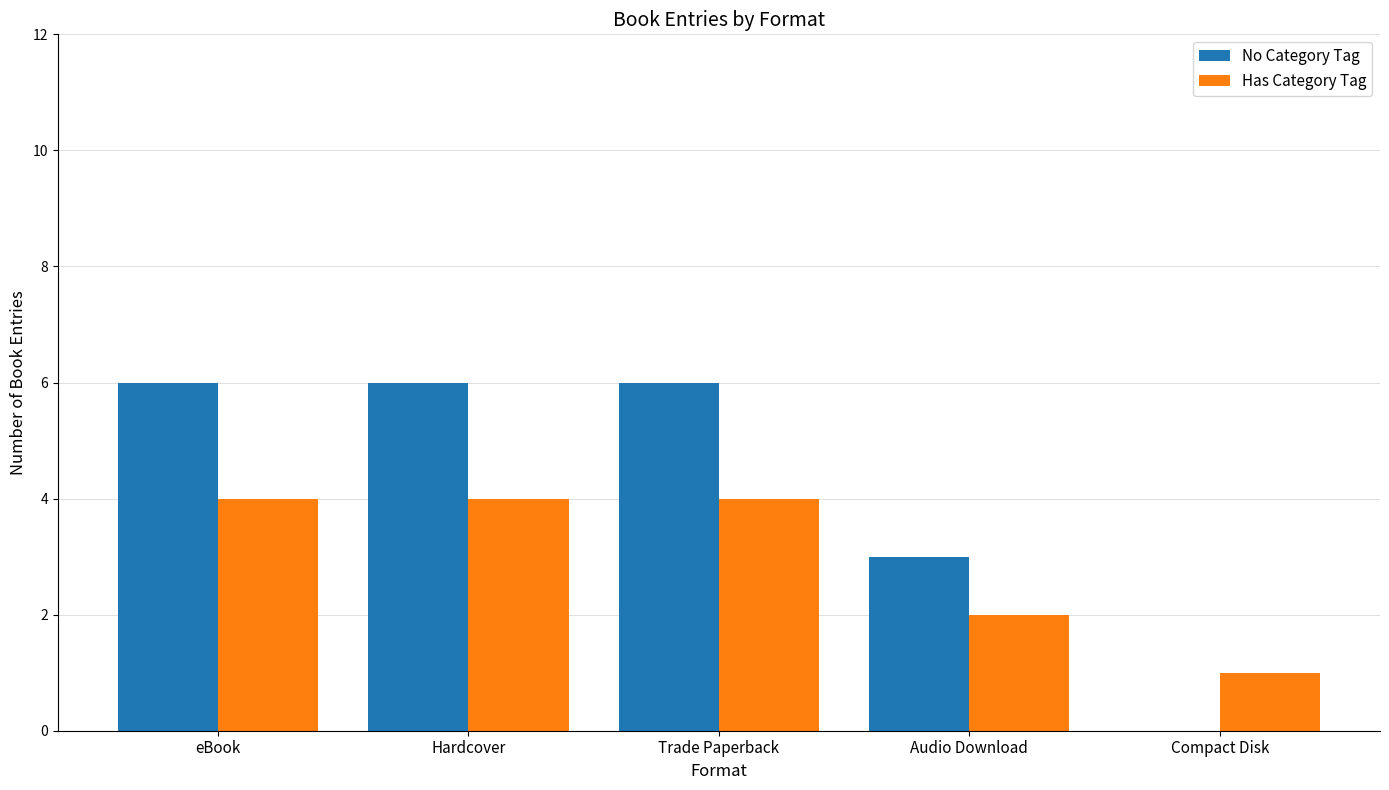

Which series has the largest total across all categories?

No Category Tag